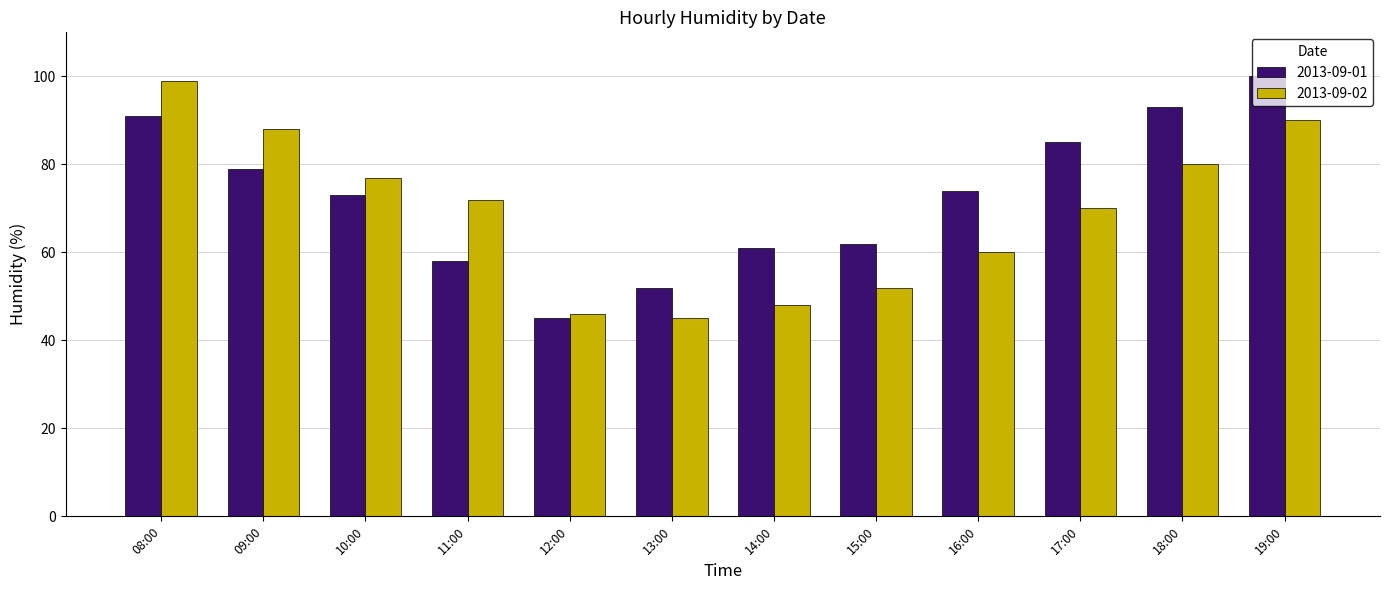

What is the value of the 2013-09-01 bar at the 8th from the left?

62